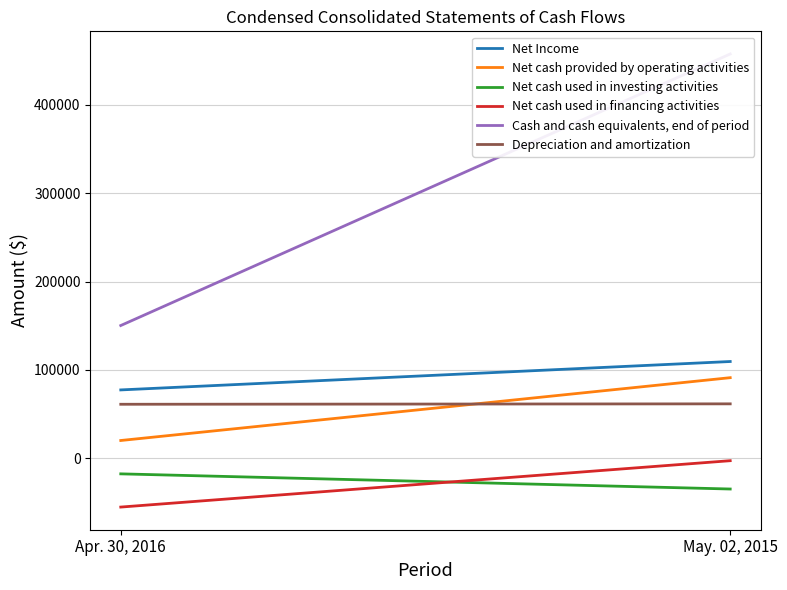

Which has a higher value, May. 02, 2015 or Apr. 30, 2016?

May. 02, 2015